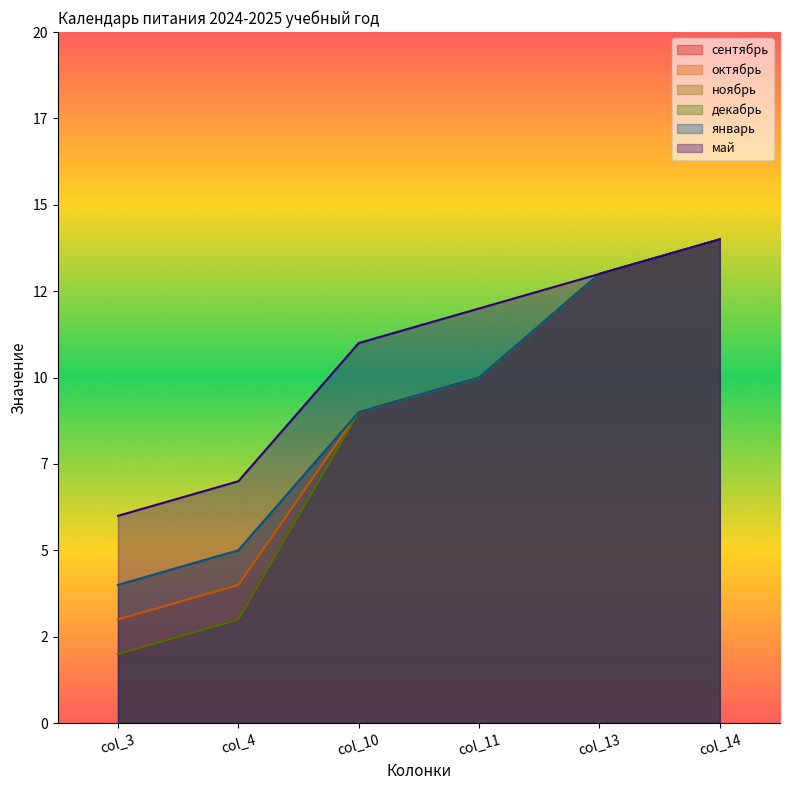

Which series has the widest spread of values?

сентябрь